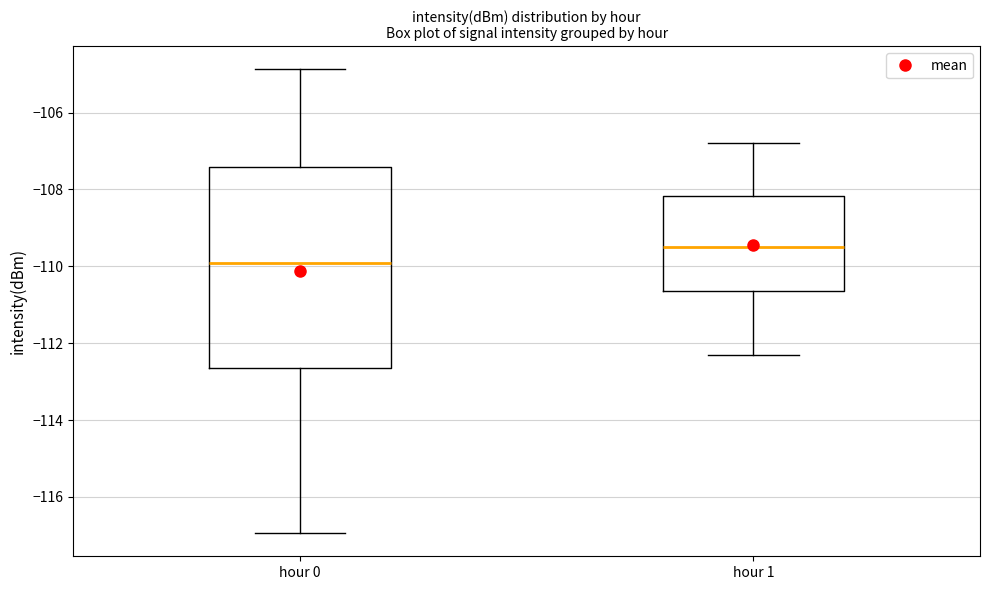

Reading left to right, transcribe this box plot: for each box, give where its median line is, the range the box spans, and where its two whiskers end, as read against the y-axis. The values are not printed on the chart, so give them approximately, as read against the axis.

hour 0: median -110.0, box -112.6 to -107.4, whiskers -117.0 to -104.8
hour 1: median -109.4, box -110.6 to -108.2, whiskers -112.2 to -106.8